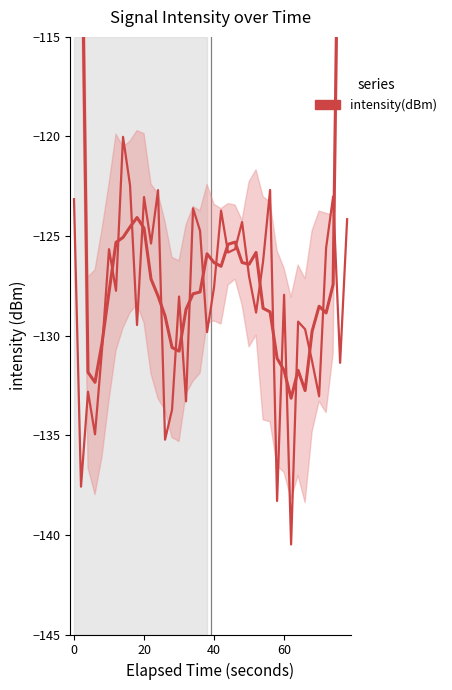

True or false: the data shows -87.8 at 40.

False